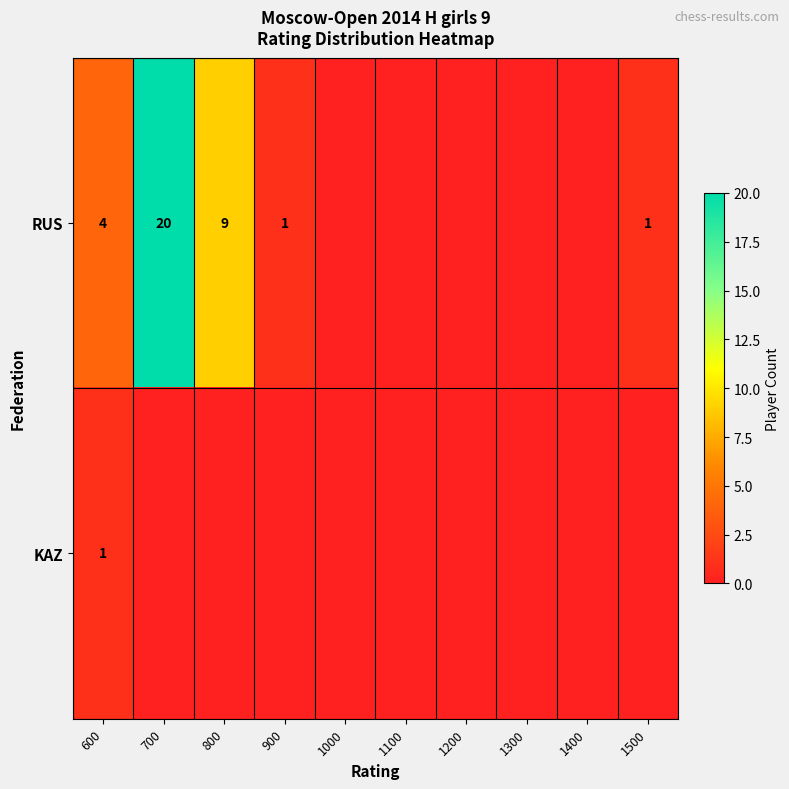

What is the spread (max minus min) of values at 600?

3